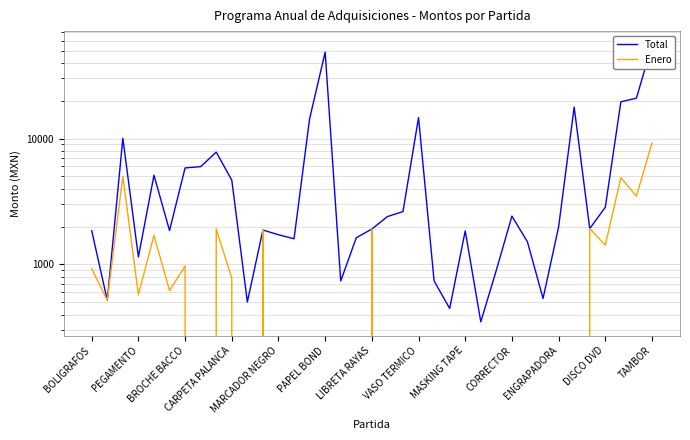

Reading left to right, what are all the values shown in this chart?

Total: 1854	520	10040	1148	5115	1860	5844	5981	7795	4677	504	1878	1723	1601	14330	48528	740	1631	1912	2401	2631	14674	740	448	1848	351	902	2422	1511	537	1987	17785	1929	2846	19568	20922	55346
Enero: 927	520	5020	574	1705	620	974	0	1917	779	0	1878	0	0	0	0	0	0	1912	0	0	0	0	0	0	0	0	0	0	0	0	0	1929	1423	4892	3487	9224